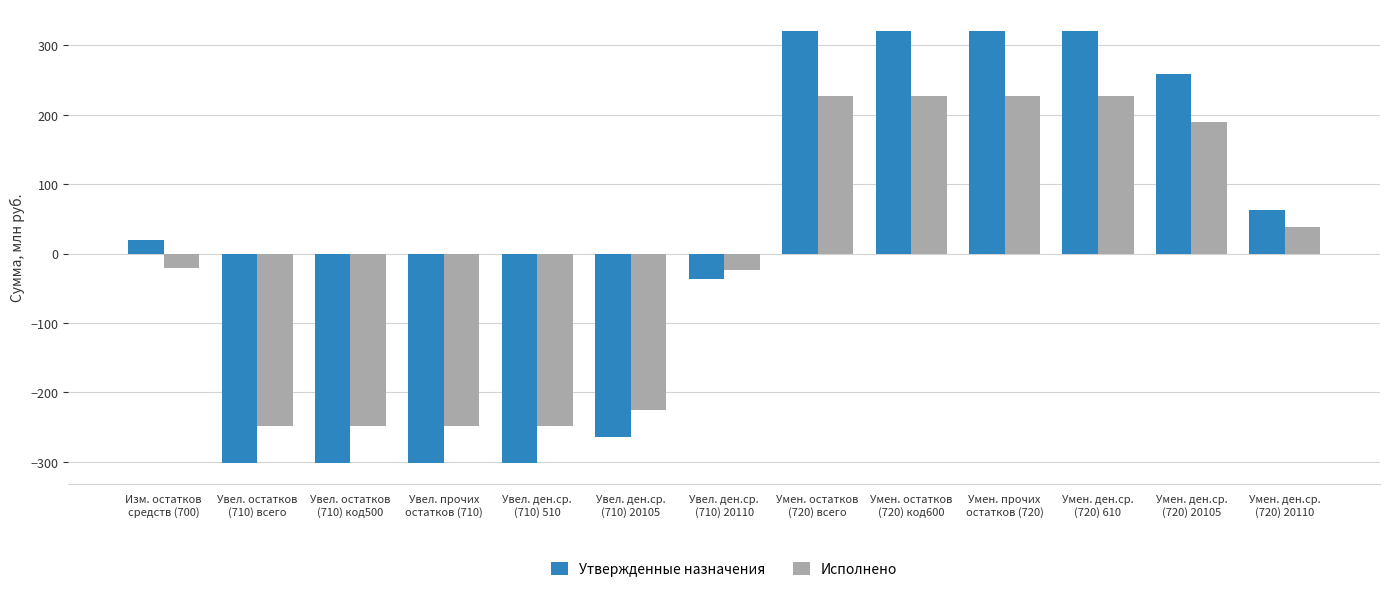

List the series in order of their overall mean, highest first.

Утвержденные назначения, Исполнено